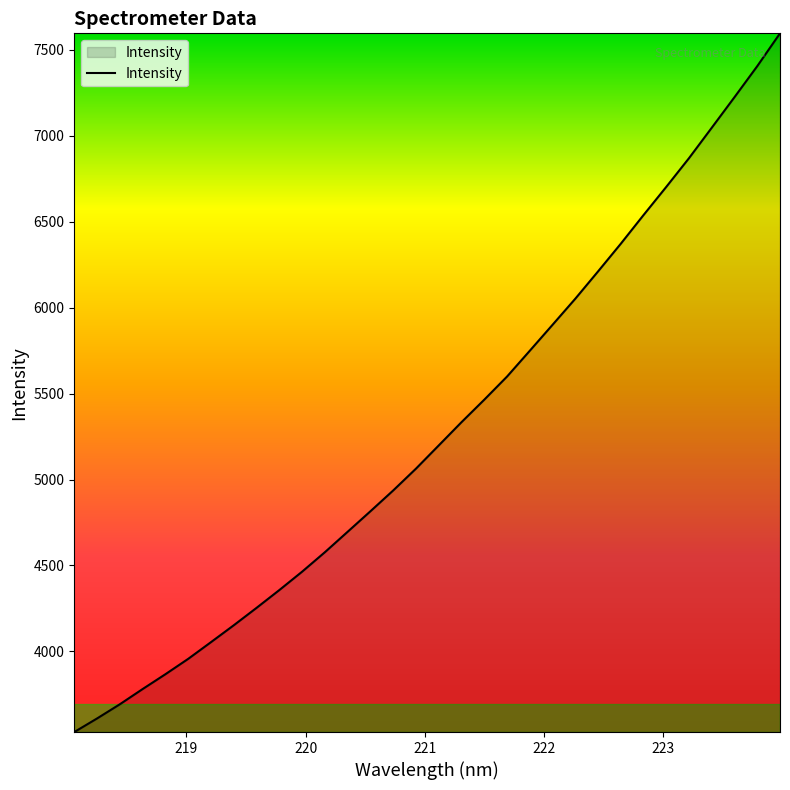

Reading left to right, what are all the values shown in this chart?

3530.6	3609.7	3692.3	3780.8	3867.1	3956.6	4053.8	4152.1	4253.3	4356.9	4463.9	4577.2	4696.2	4815.5	4936.5	5063.5	5198.5	5333.8	5464.7	5599.2	5749.4	5900.5	6052.3	6211.1	6372.3	6539.2	6703.3	6870.5	7047.5	7225.3	7405.7	7596.5